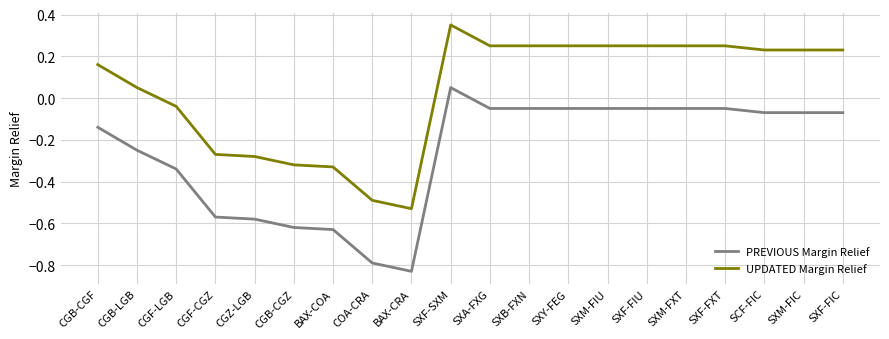

The UPDATED Margin Relief series shows -0.1 at CGF-CGZ. True or false?

False